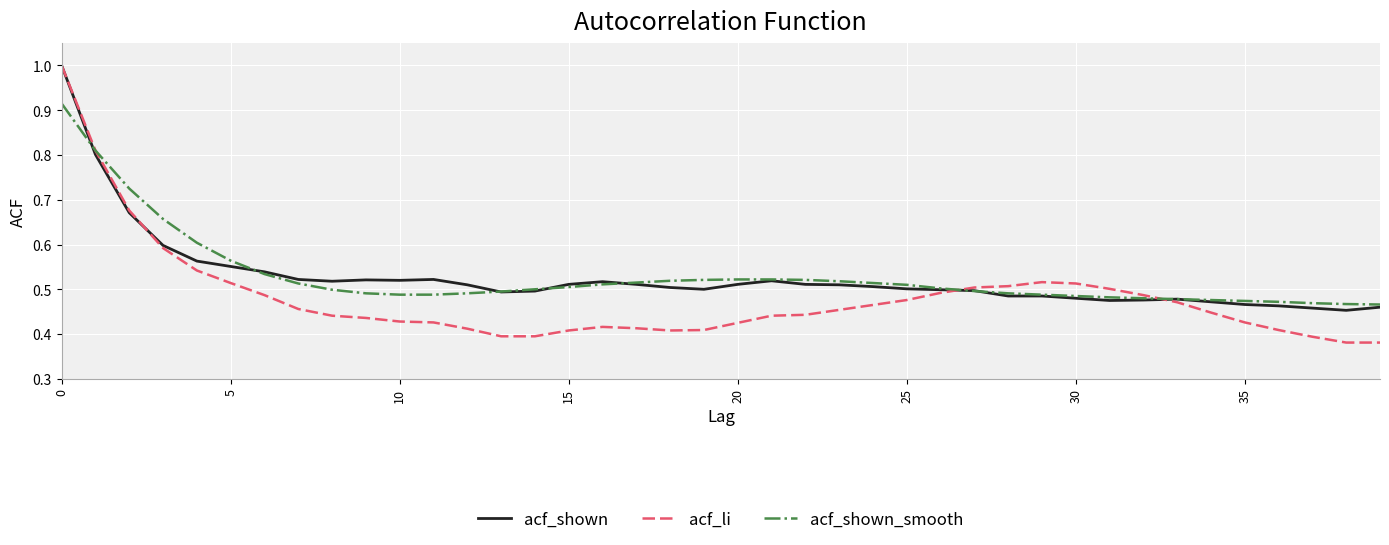

Which series ends up on top after the final intersection of acf_li and acf_shown_smooth?

acf_shown_smooth